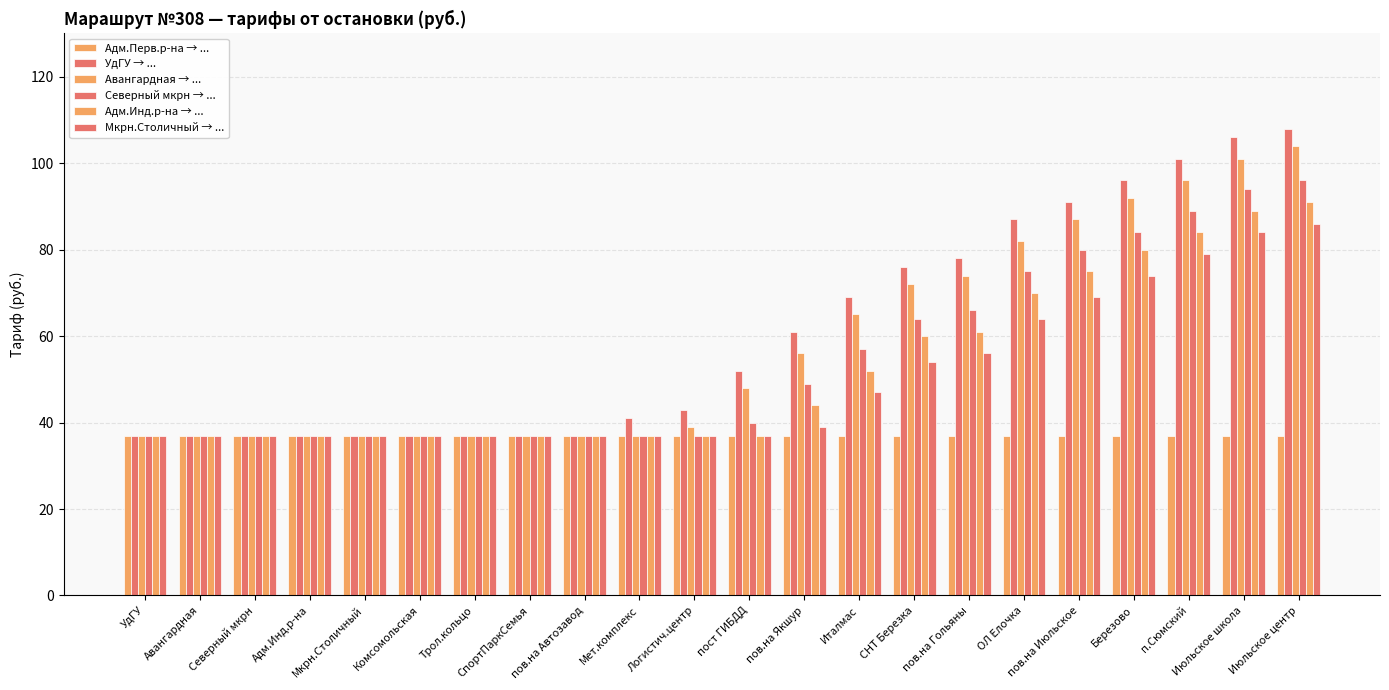

How many distinct data groups are displayed?

6